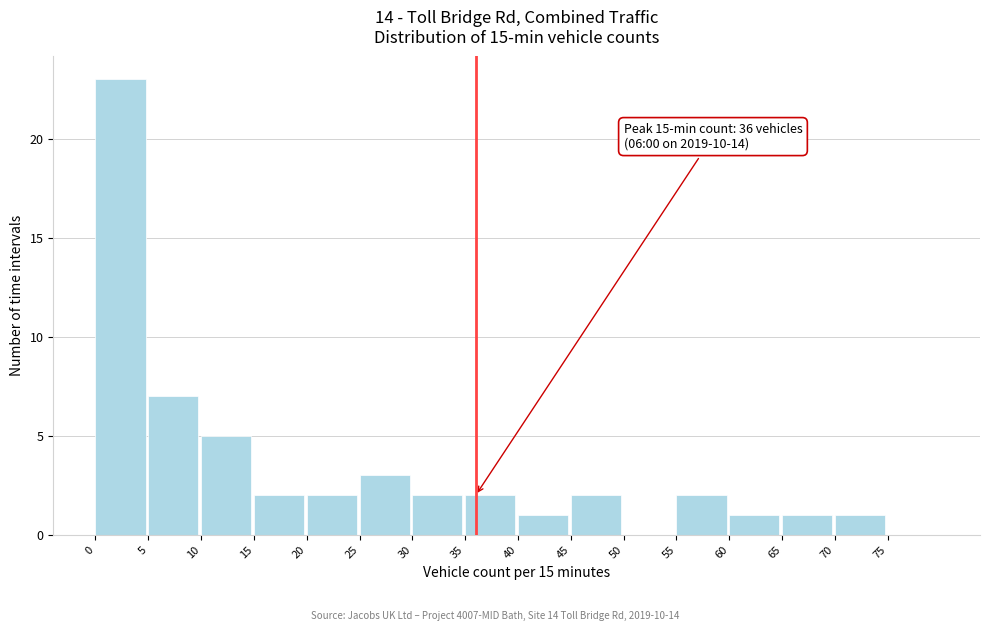

Over which range of the x-axis is the bar tallest?

0 to 5